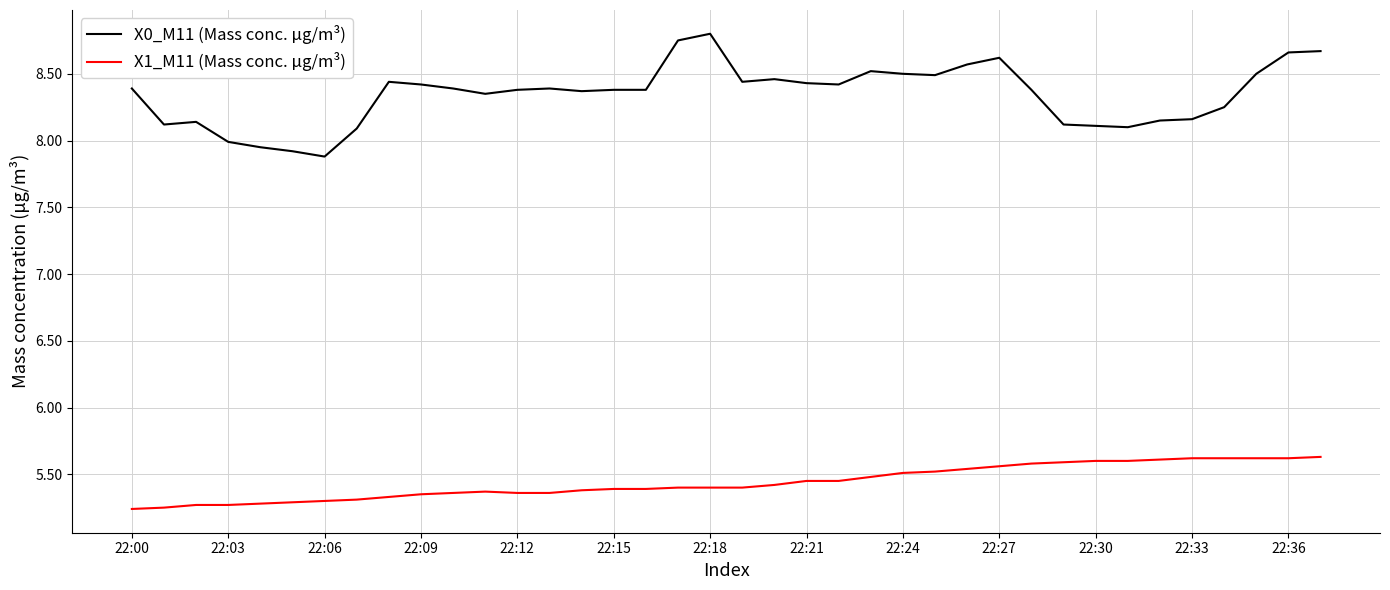

Which series has the largest total across all categories?

X0_M11 (Mass conc. μg/m³)